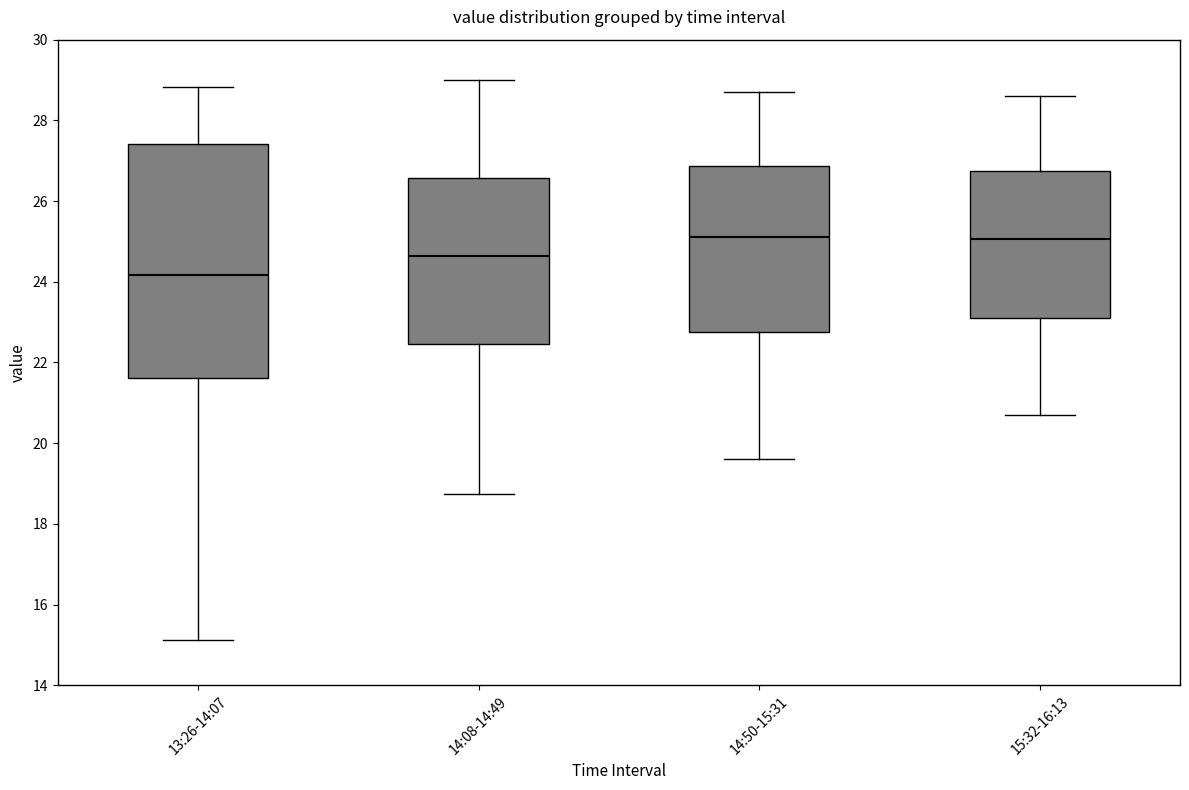

Comparing the boxes themselves (not the whiskers), which one is the tallest?

13:26-14:07